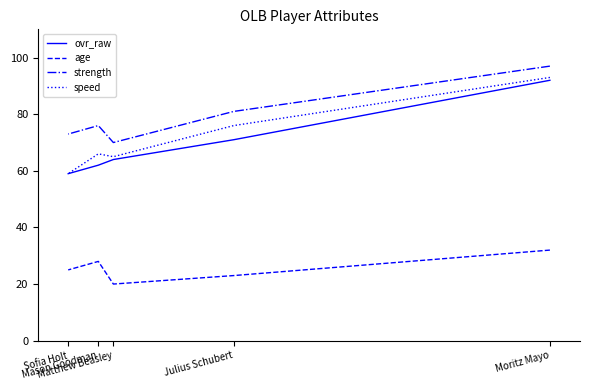

List the series in order of their peak value, highest first.

strength, speed, ovr_raw, age